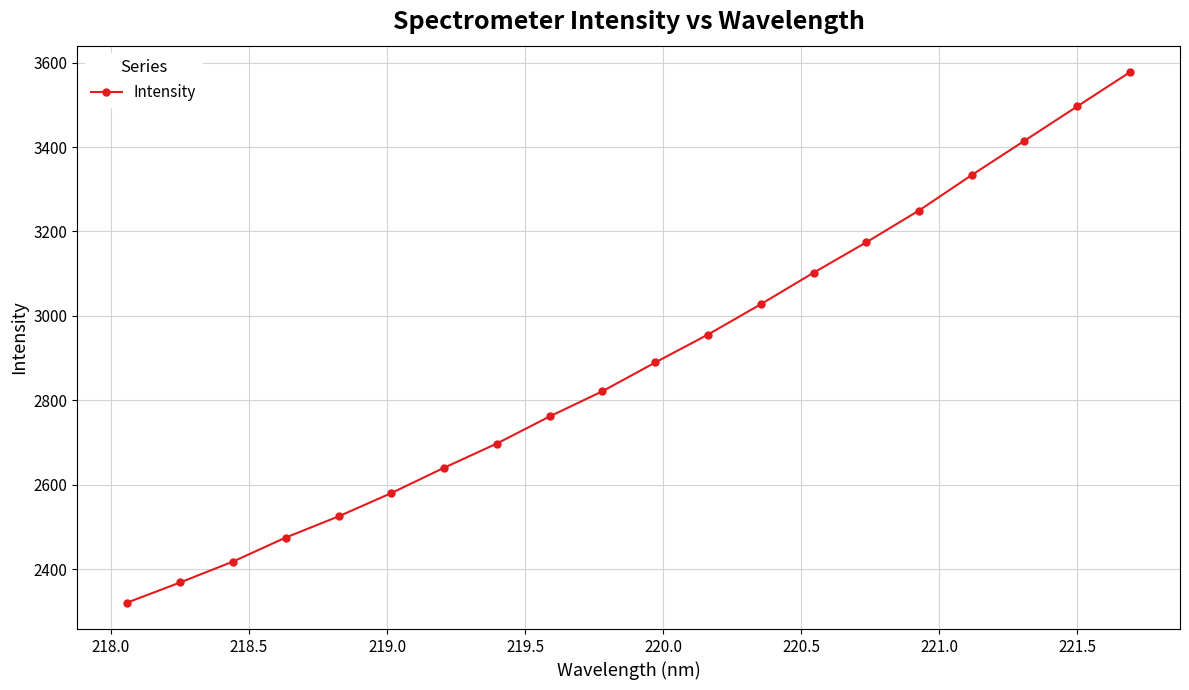

True or false: the data has more than 2 interior local peaks.

False